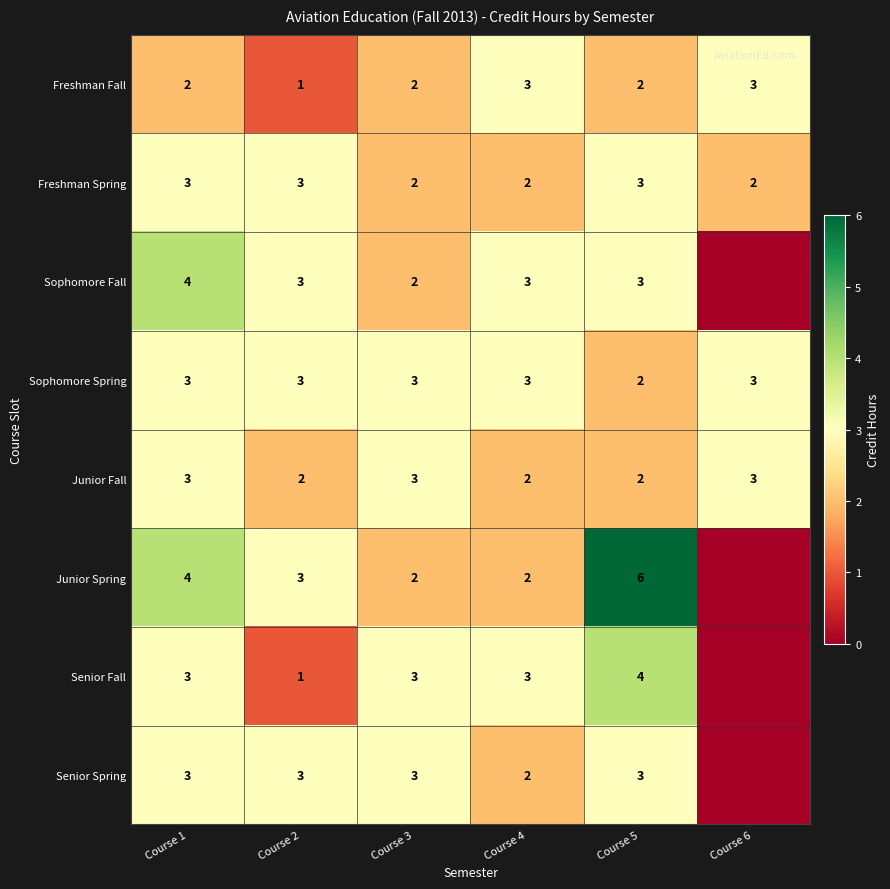

The Senior Fall series shows 4 at Course 5. True or false?

True